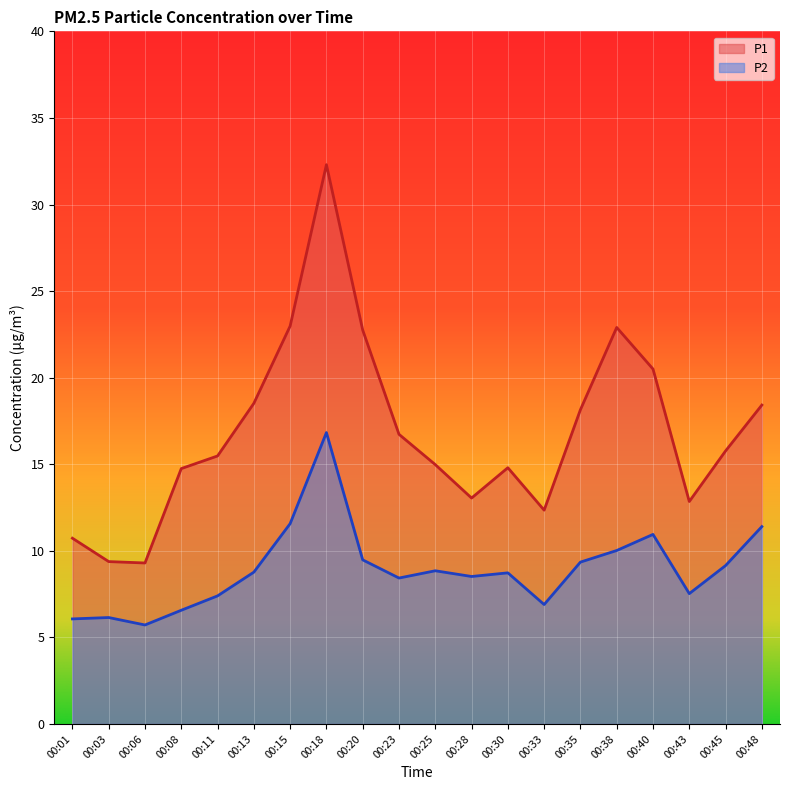

Which series has the widest spread of values?

P1